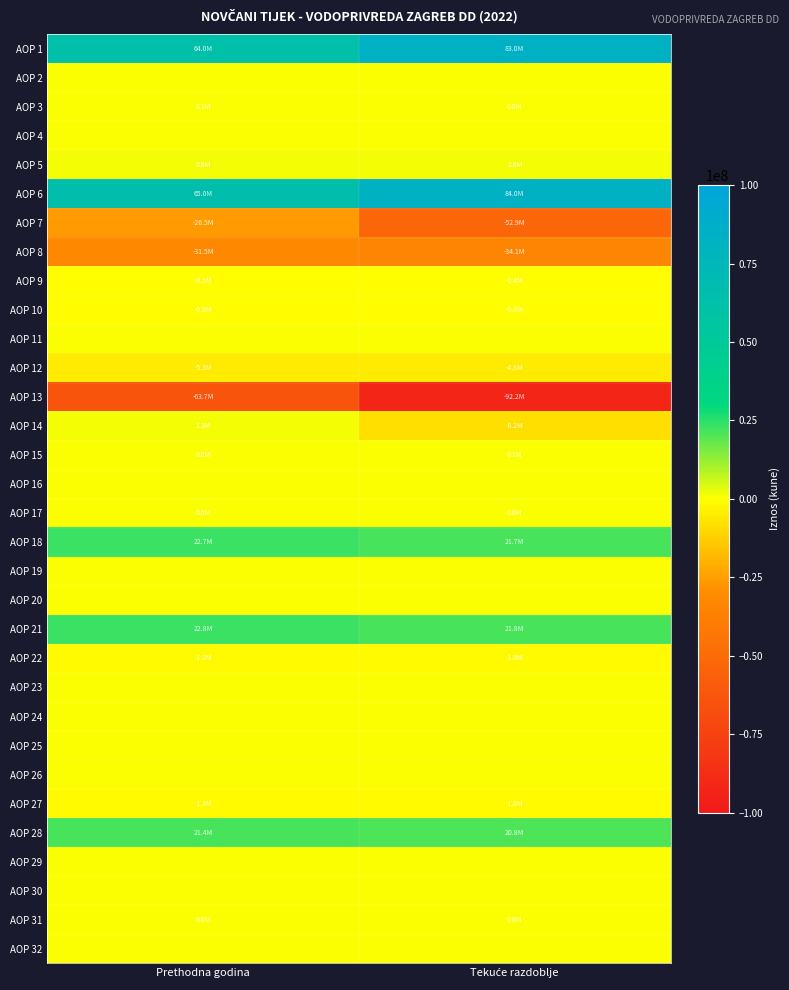

Which series changed the most between Prethodna godina and Tekuće razdoblje?

AOP 13